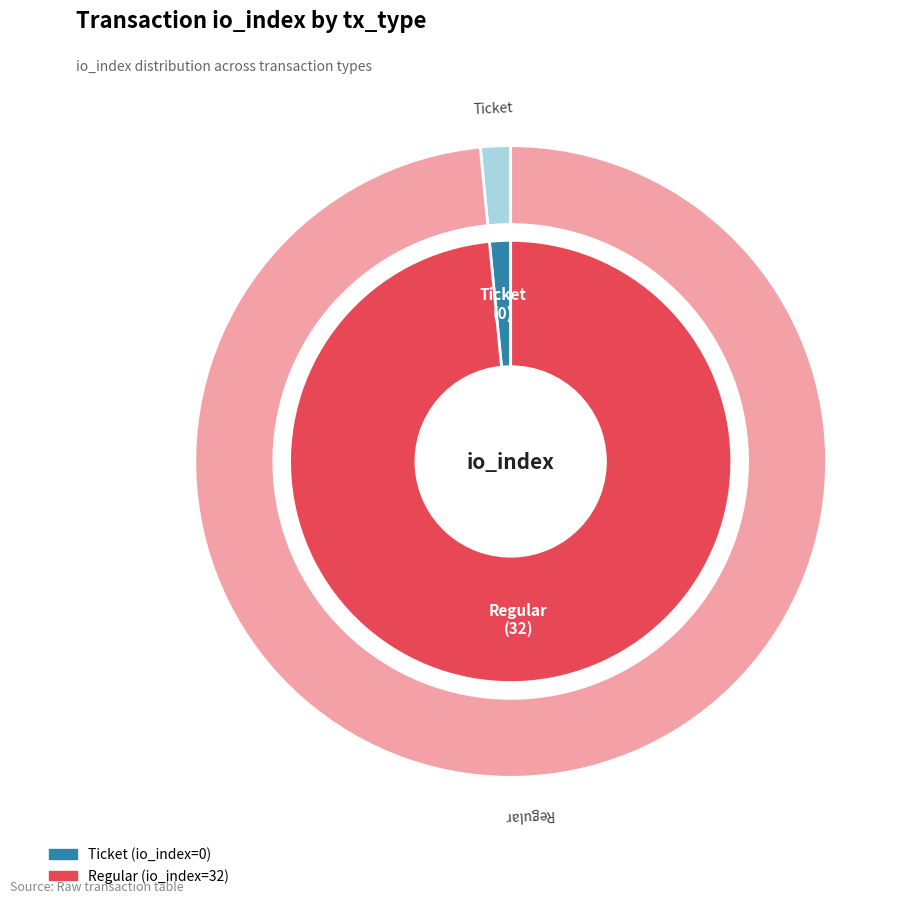

To the nearest percent, what is the difference between the largest and smallest slice percentages?

100%